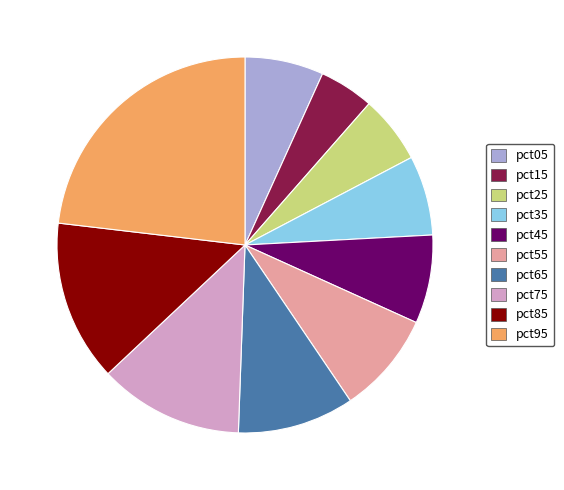

Between pct75 and pct05, which is larger?

pct75